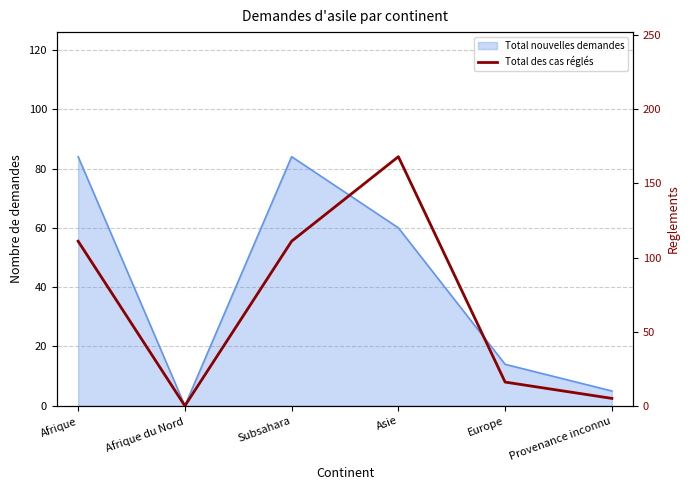

List the labels in order of value, smallest first.

Afrique du Nord, Provenance inconnu, Europe, Afrique, Subsahara, Asie